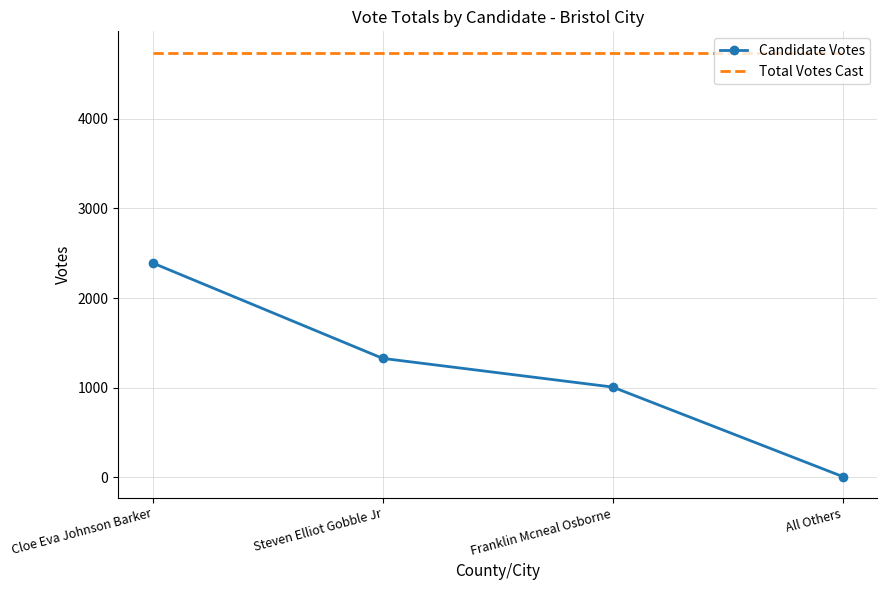

True or false: Total Votes Cast and Candidate Votes cross at least once.

False